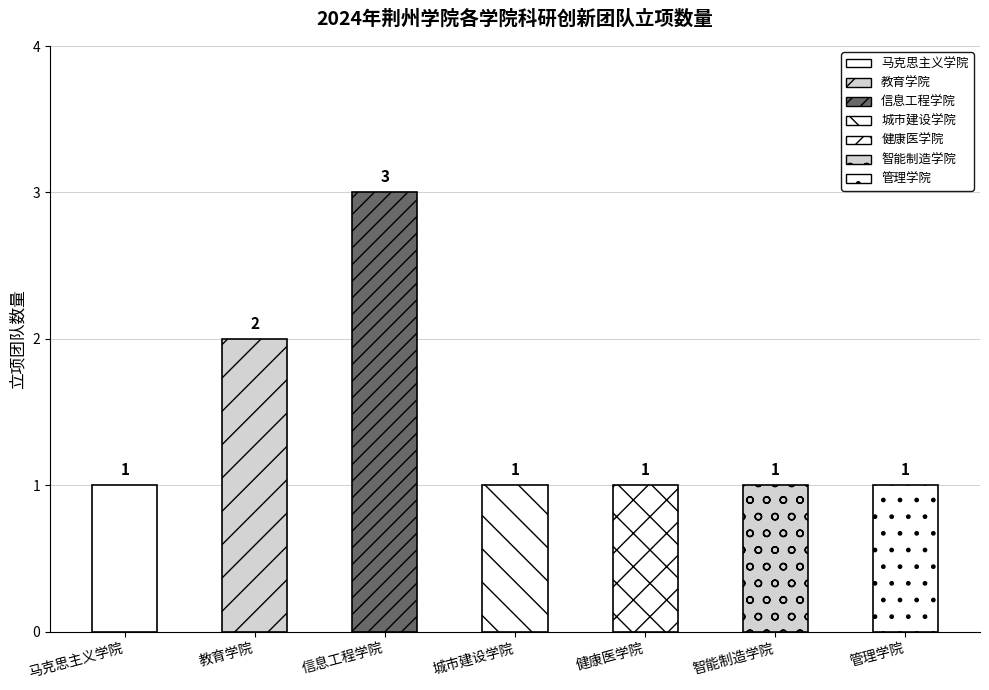

Is it true that the value at 教育学院 is 2?

True